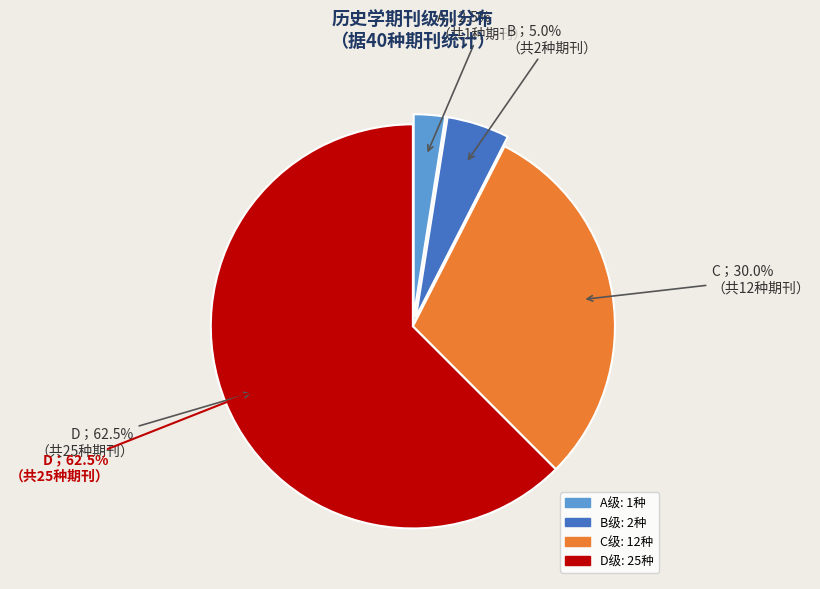

Which category accounts for the majority?

D